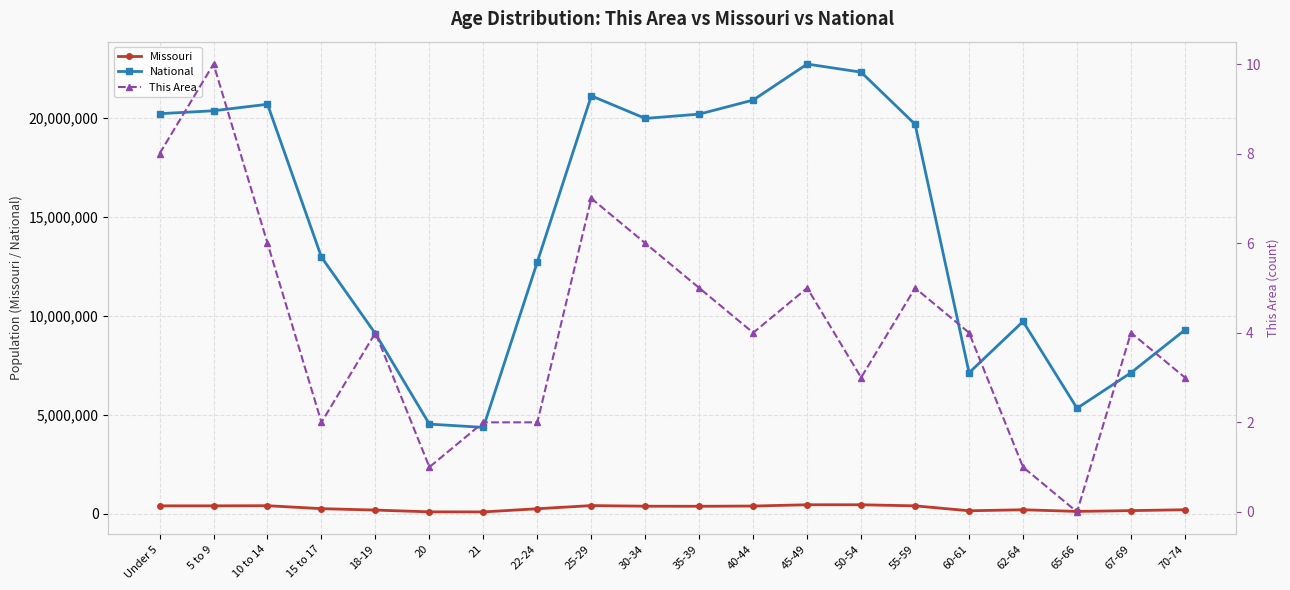

At how many categories does at least one series exceed 16854760?

10